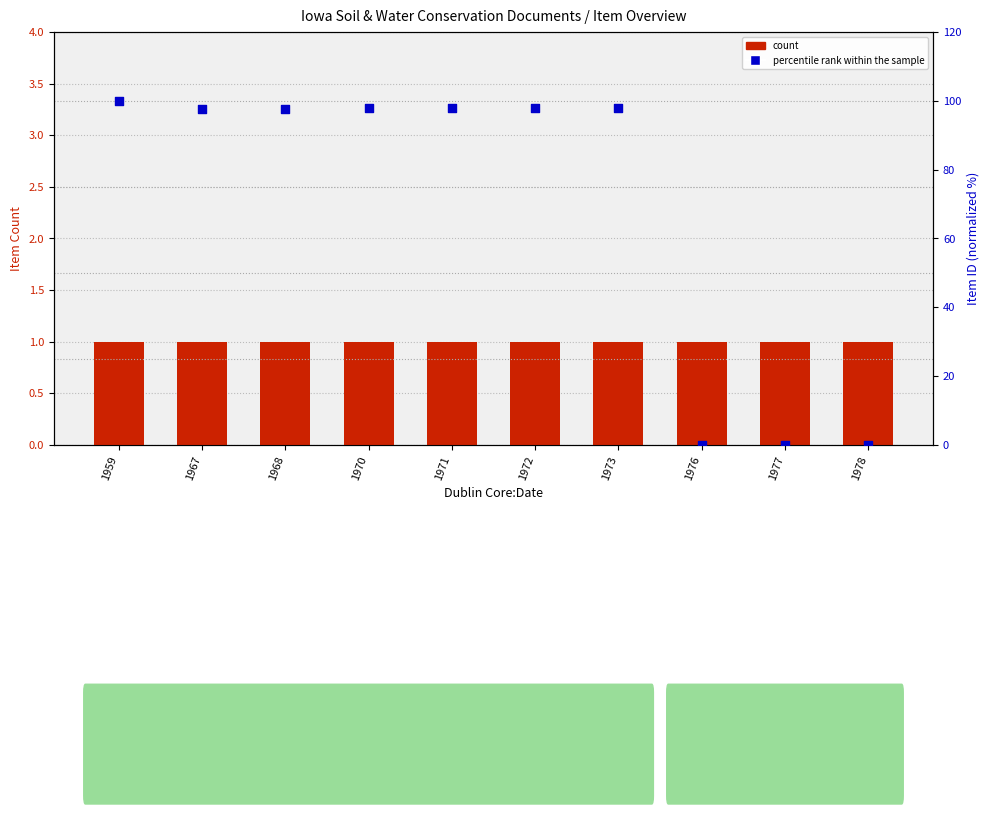

What are all the series names shown in the legend?

count, percentile rank within the sample